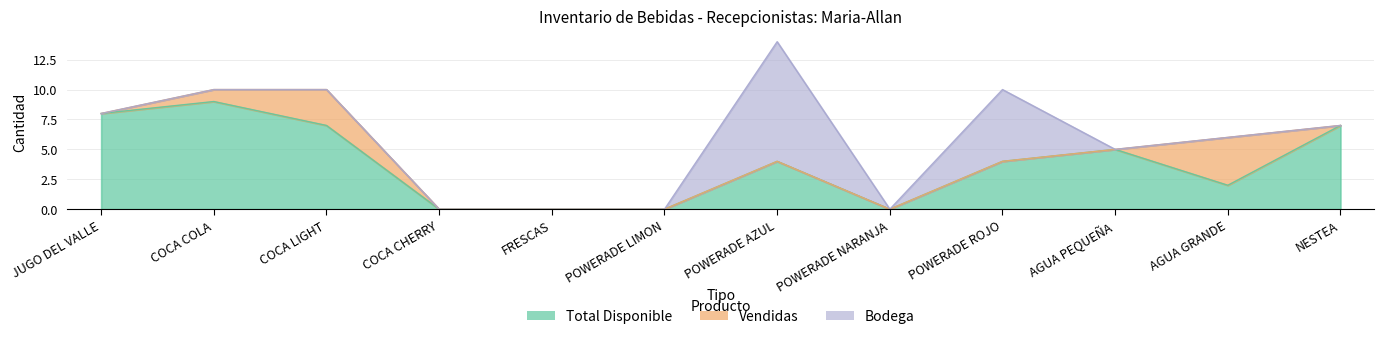

What is the difference between the second highest and minimum values in the Total Disponible series?

8